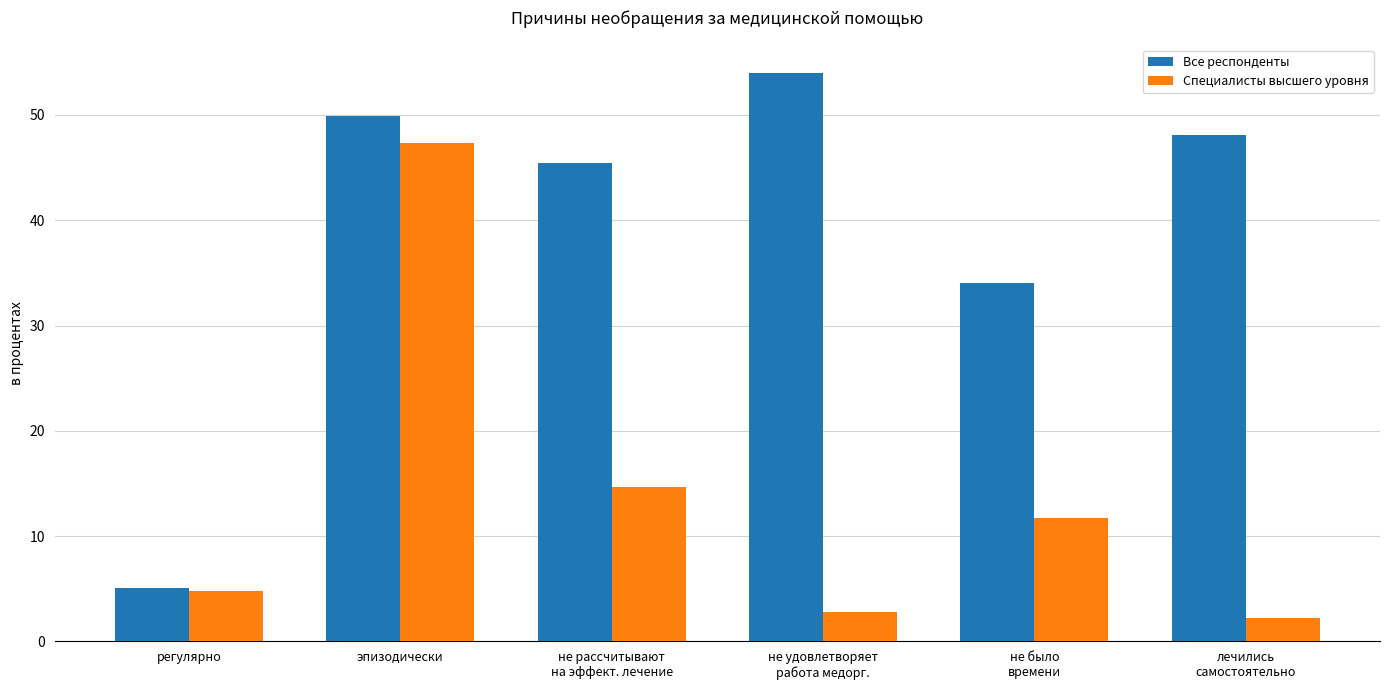

What is the label of the 6th bar from the right?

регулярно